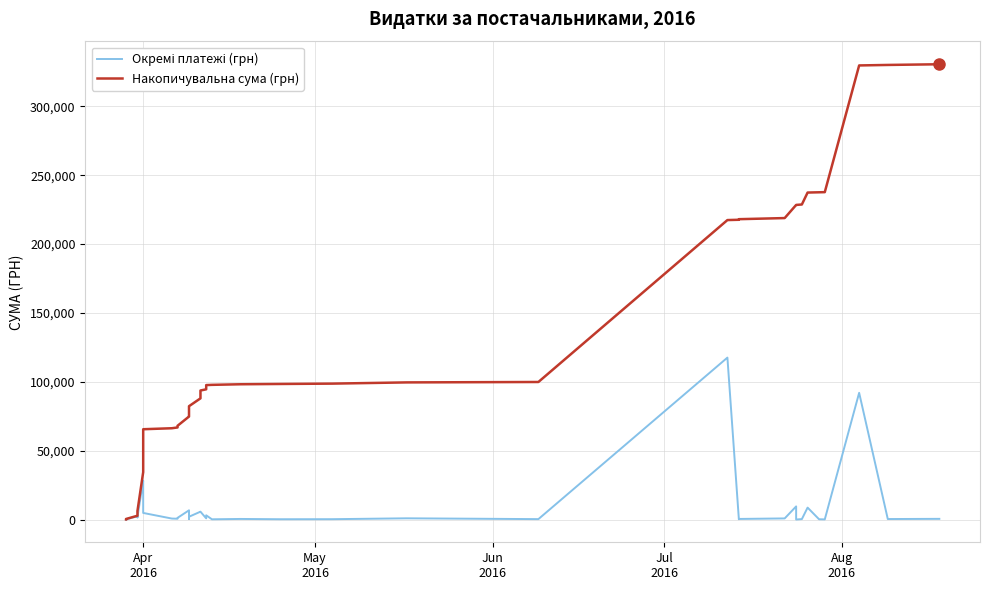

What is the greatest value displayed?

330564.5